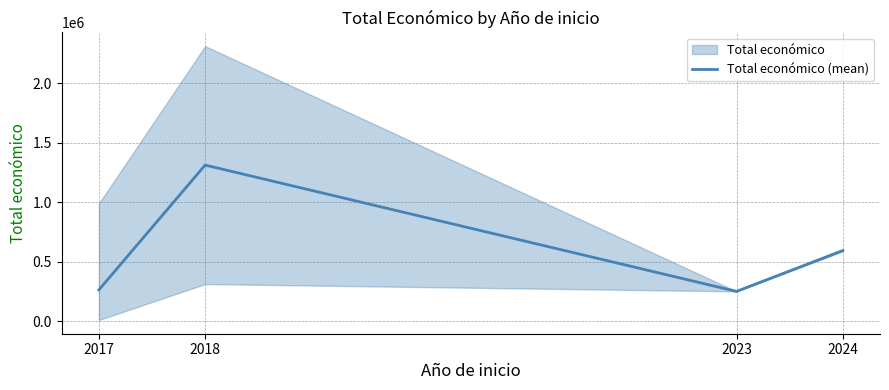

Reading left to right, what are all the values shown in this chart?

2017=262289.0	2018=1310789.5	2023=249840.0	2024=593286.3